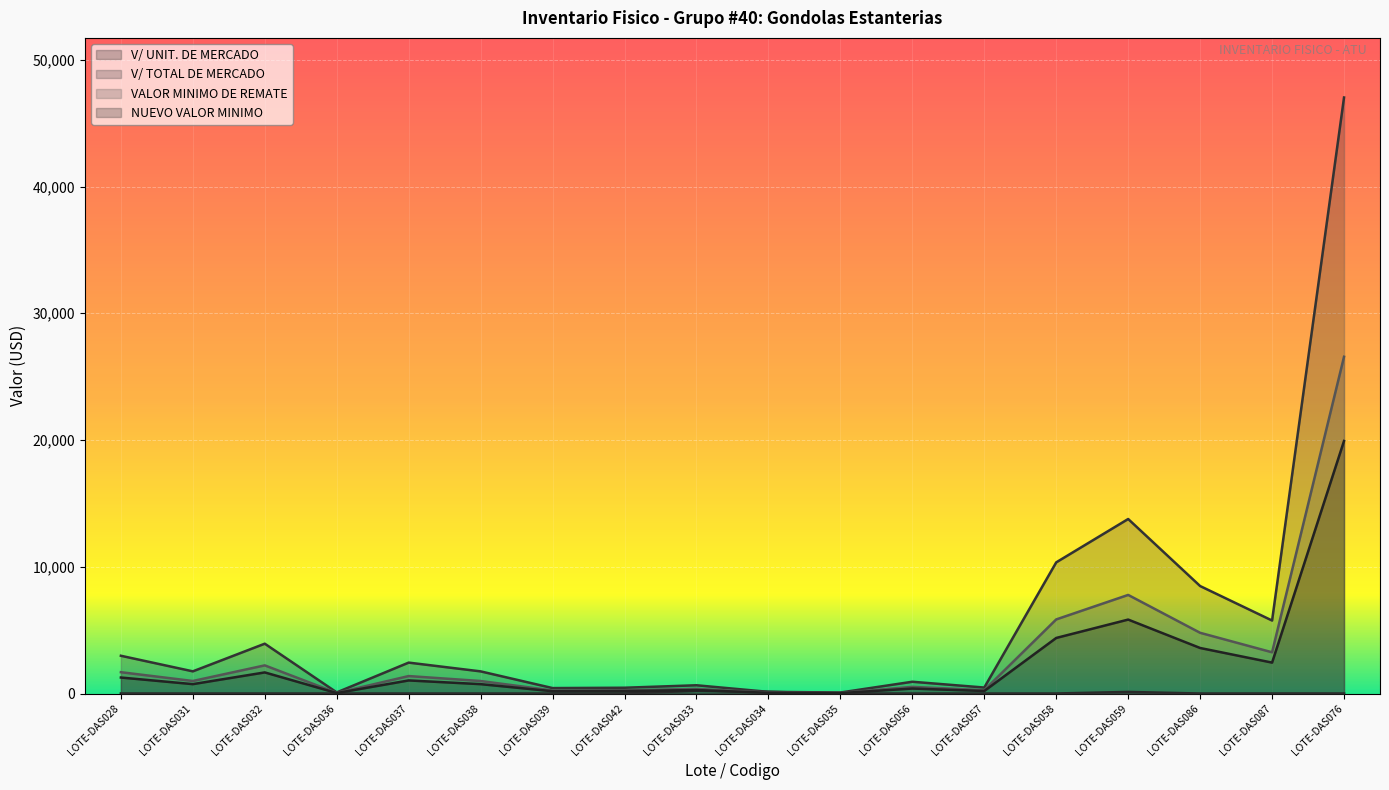

At which category does NUEVO VALOR MINIMO reach its first local valley?

LOTE-DAS031